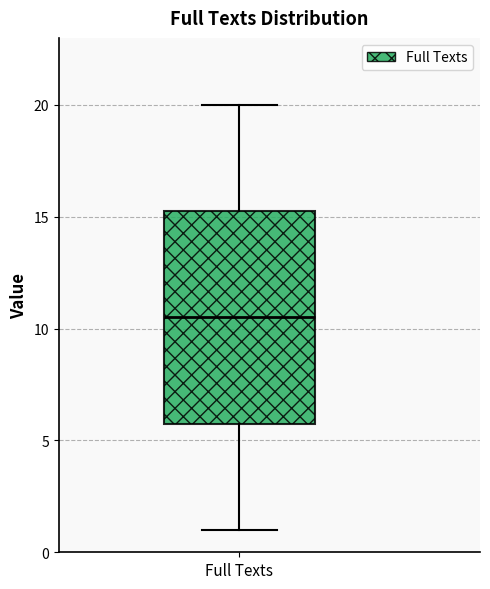

Transcribe this box plot: give where the median line is, the range the box spans, and where the two whiskers end, as read against the y-axis. The values are not printed on the chart, so give them approximately, as read against the axis.

median 10.5, box 6.0 to 15.5, whiskers 1.0 to 20.0